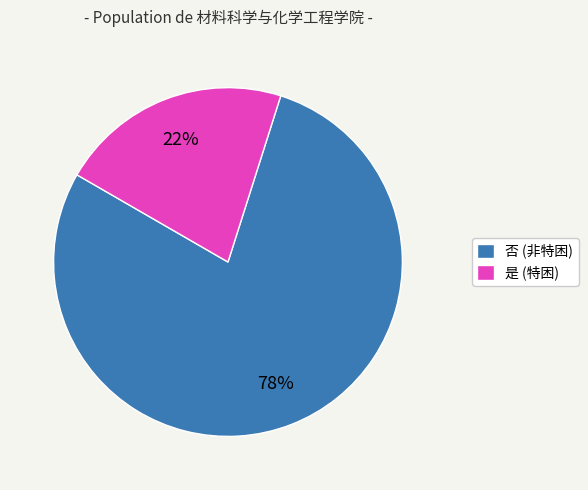

The 否 (非特困) slice represents 70% of the pie. True or false?

False